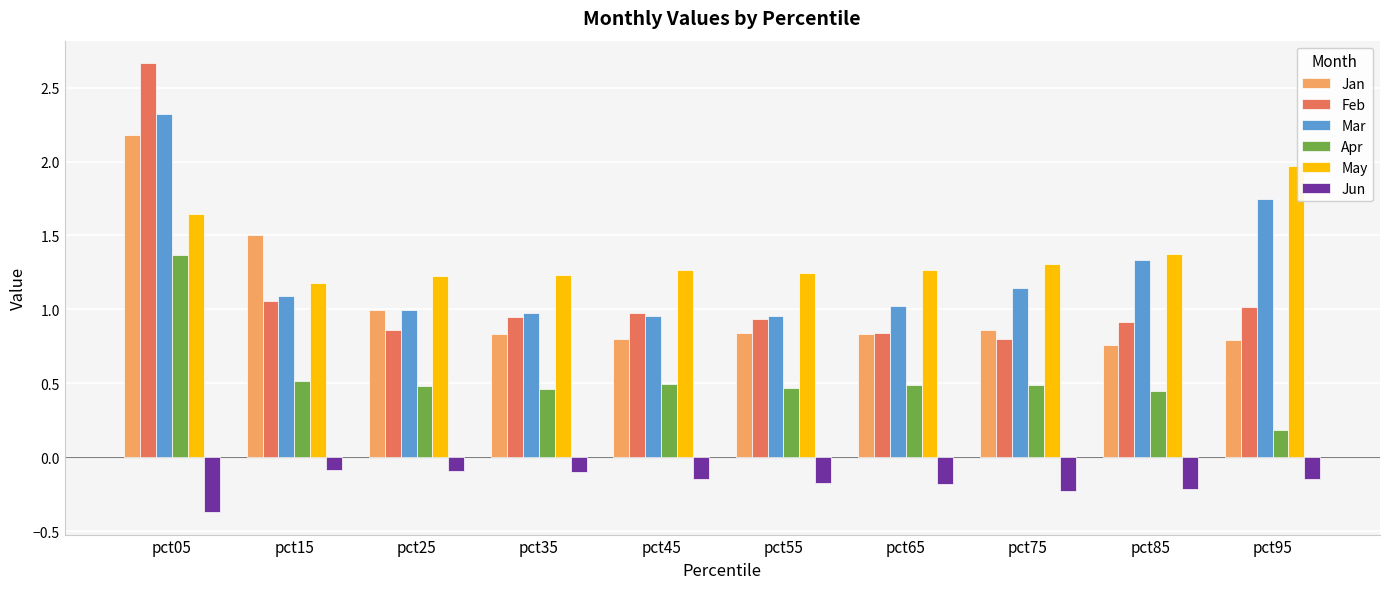

What is the difference between the Jun values at pct75 and pct95?

0.1